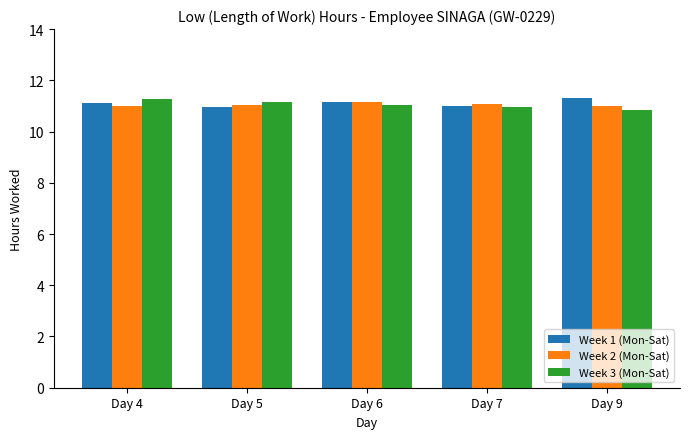

What is the total value across all series at Day 6?

33.3